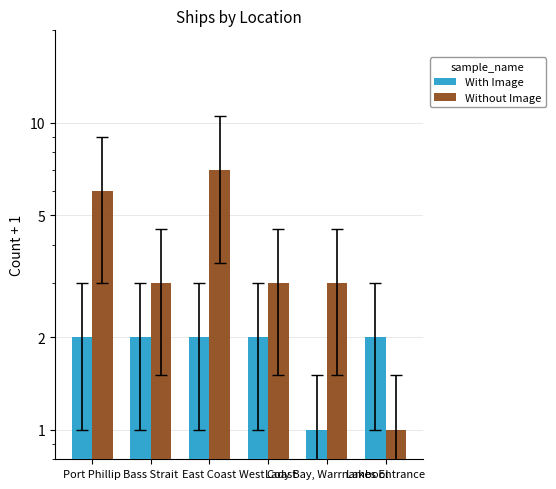

Does the chart contain stacked bars?

No